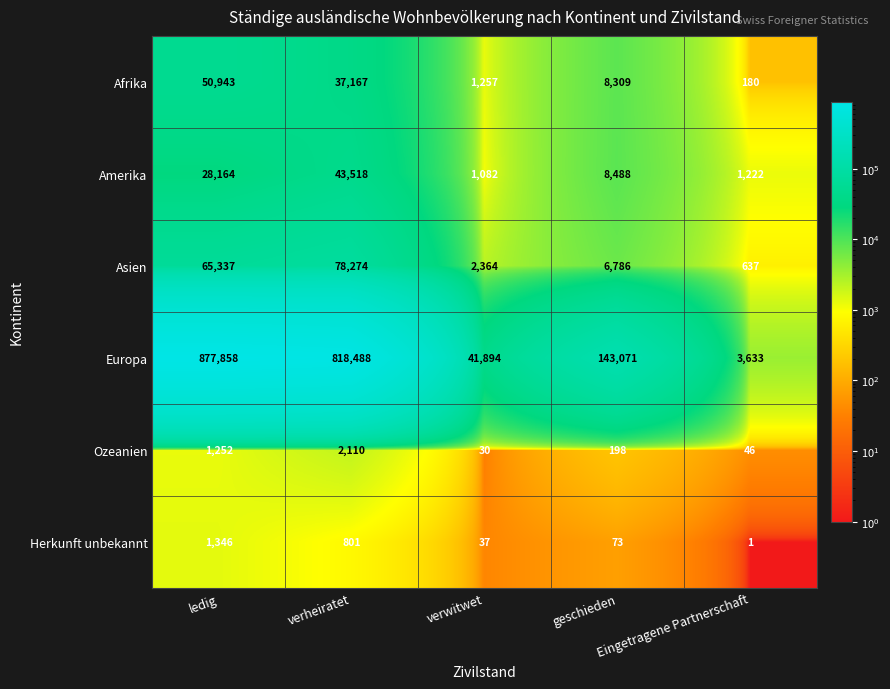

What is the average value of the Europa series?

376989